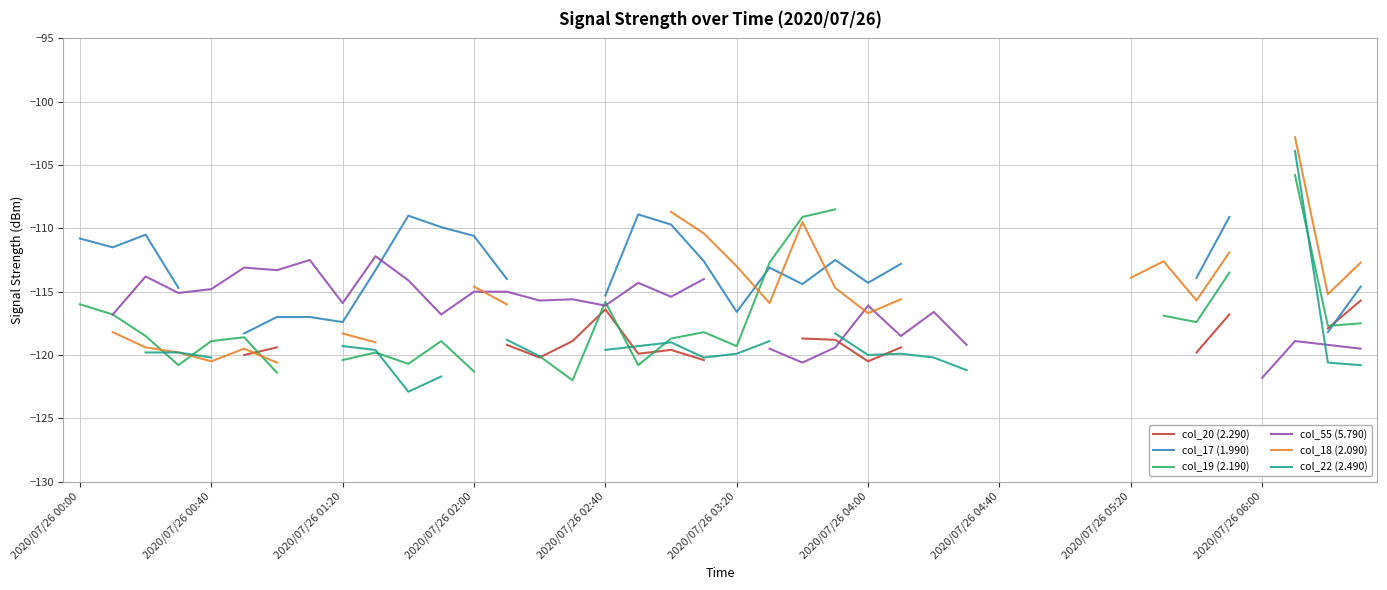

What is the smallest value displayed?

-123.1